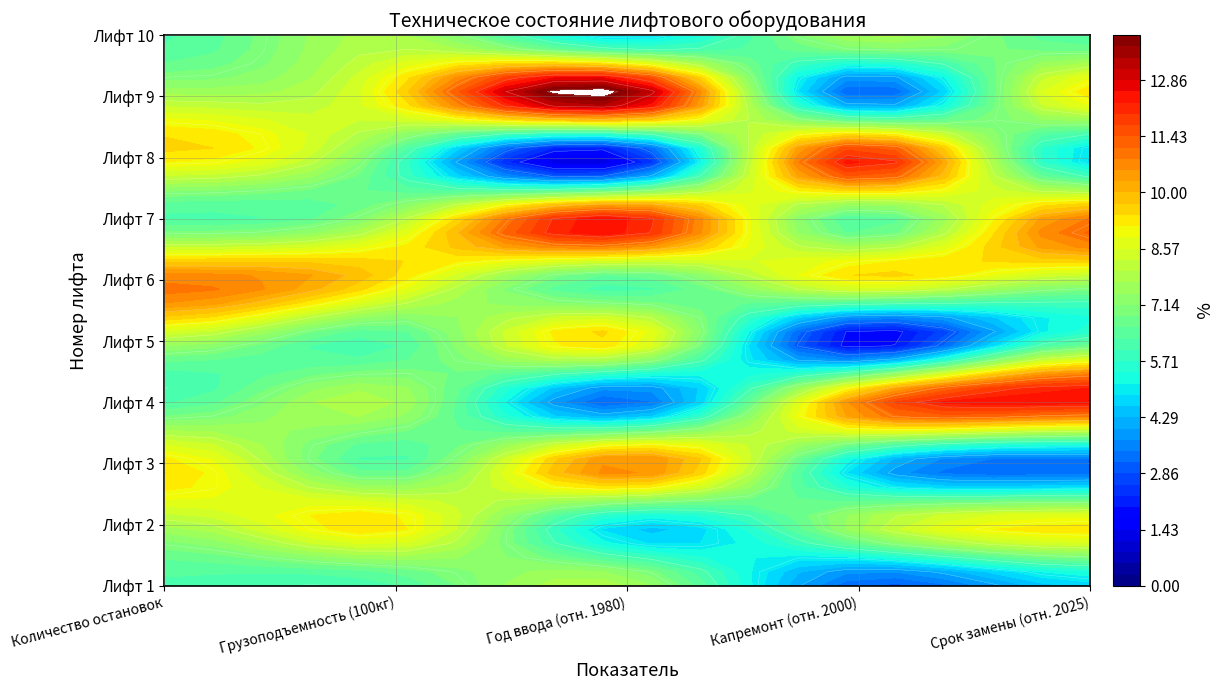

At Лифт 7, list the series in order from largest to smallest.

Год ввода (отн. 1980), Срок замены (отн. 2025), Грузоподъемность (100кг), Количество остановок, Капремонт (отн. 2000)